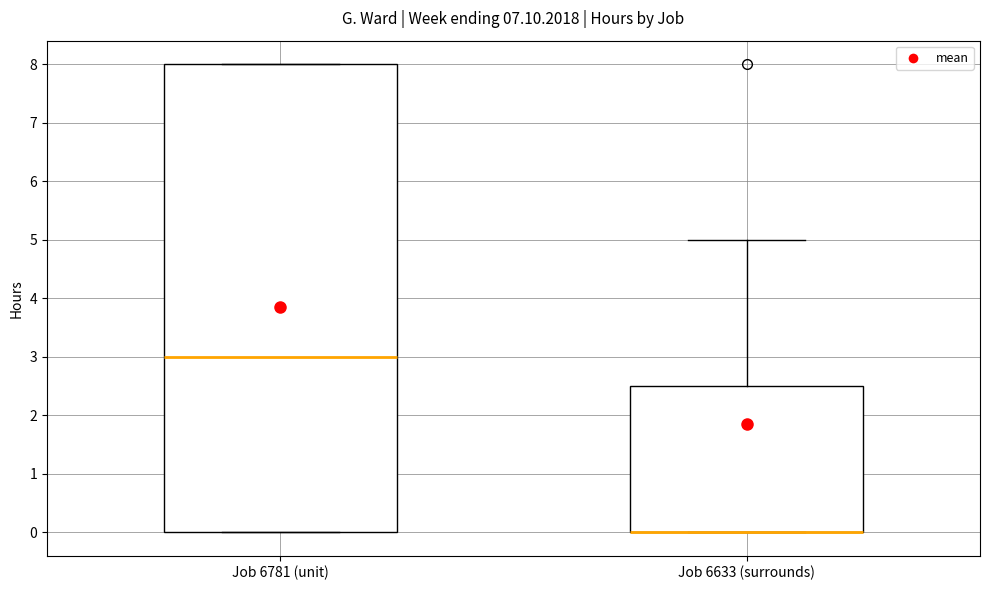

Reading left to right, read every box against the y-axis: the position of its median line, the range the box covers, and the ends of its whiskers. The values are not printed on the chart, so give them approximately, as read against the axis.

Job 6781 (unit): median 3.0, box 0.0 to 8.0, whiskers 0.0 to 8.0
Job 6633 (surrounds): median 0.0 (drawn on the box's lower edge), box 0.0 to 2.5, whiskers 0.0 to 5.0